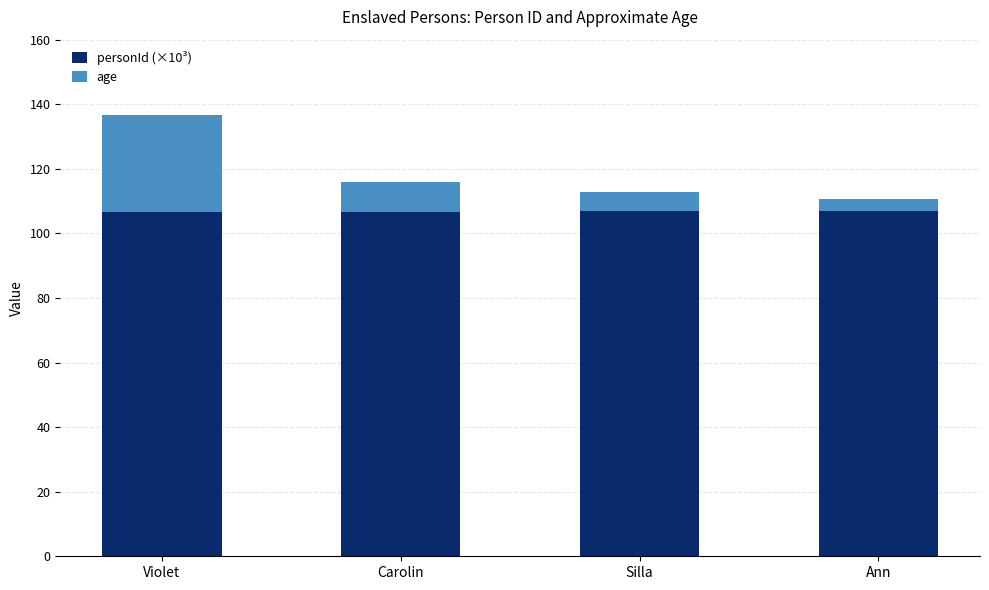

At which category is the sum across all series the highest?

Violet